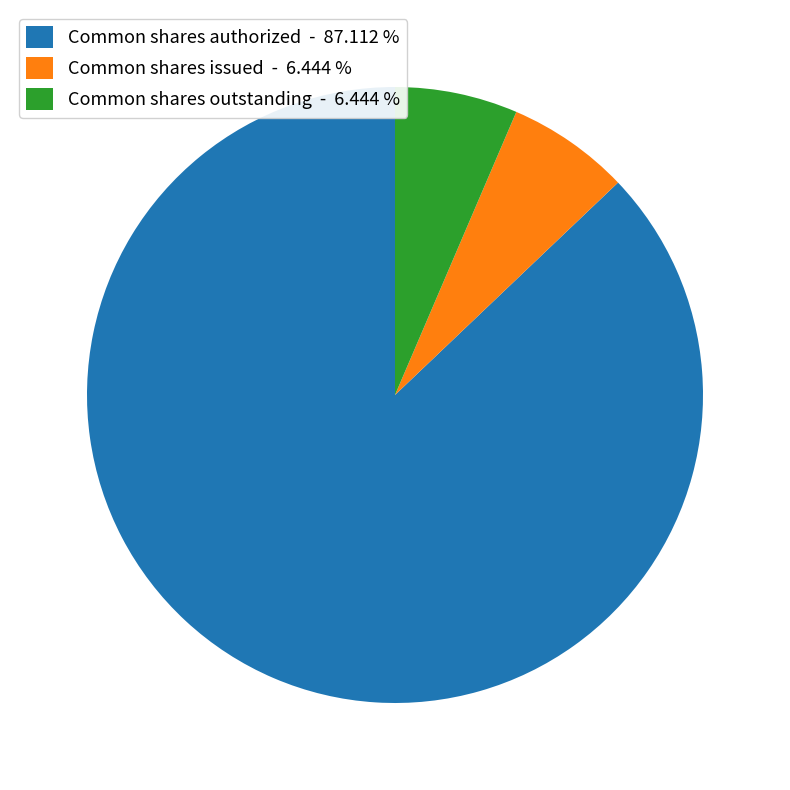

Do Common shares outstanding - 6.444 % and Common shares authorized - 87.112 % together represent more than half of the pie?

Yes